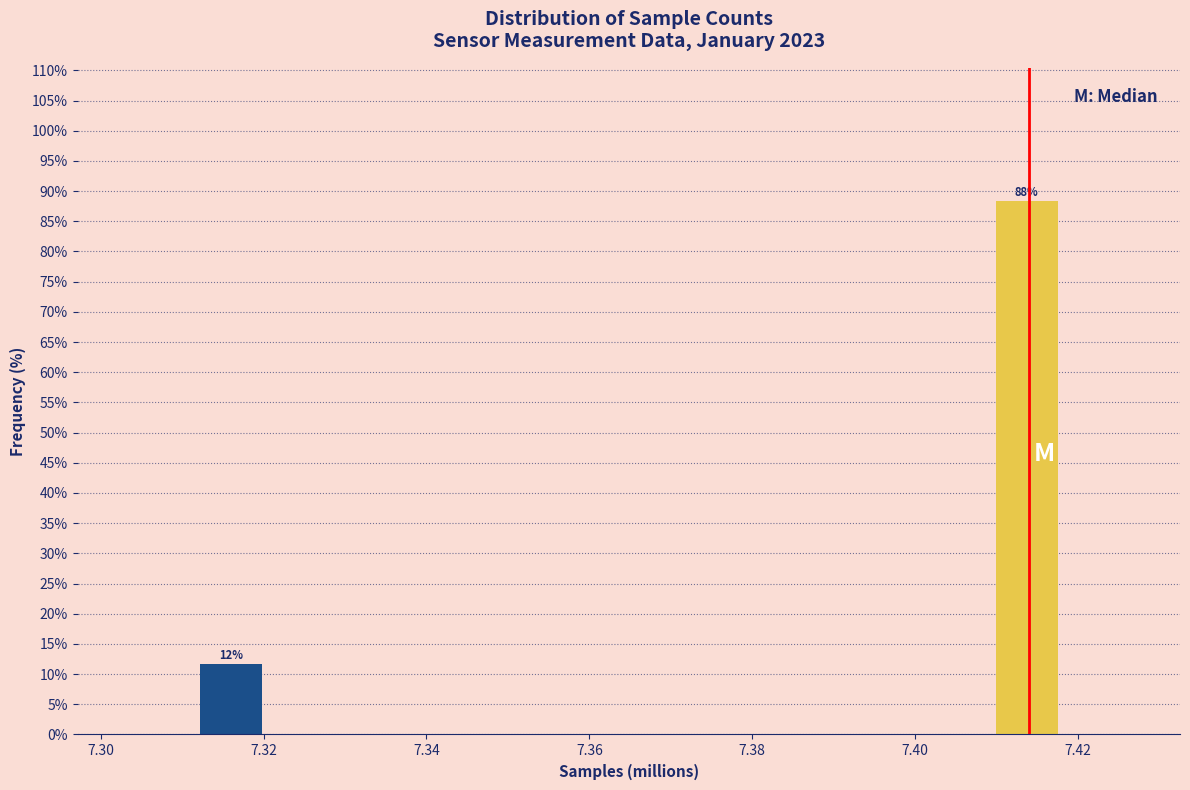

Over which range of the x-axis is the bar tallest?

7.410 to 7.418